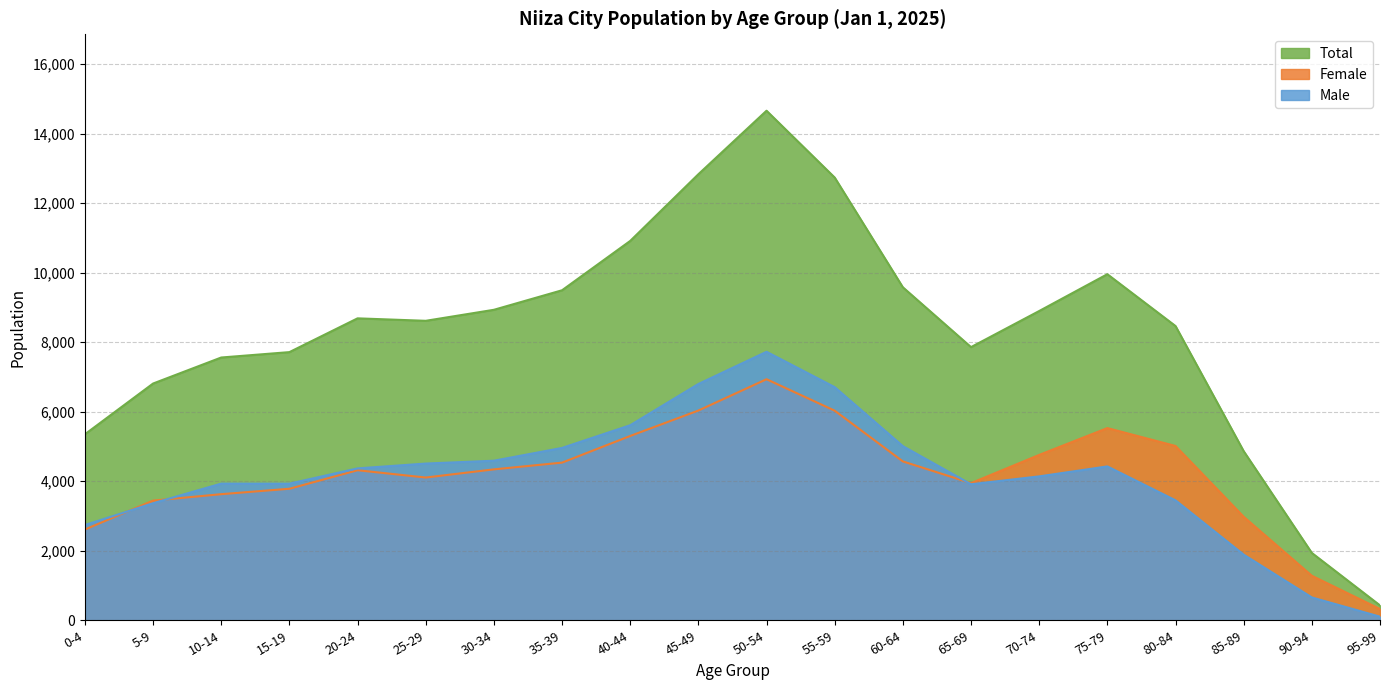

What is the average value of the Total series?

8317